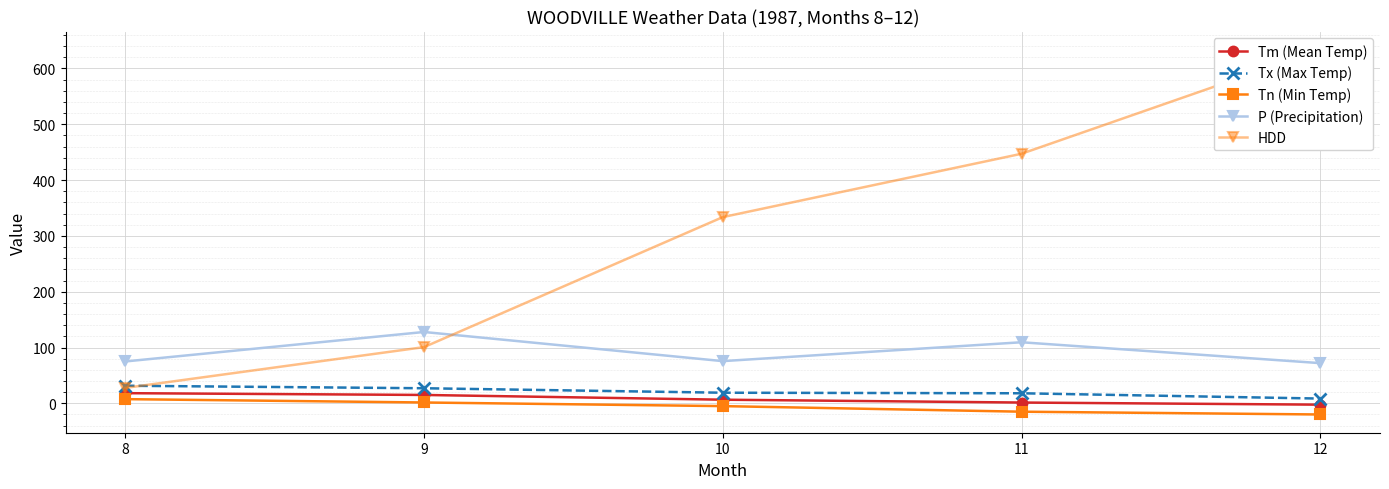

How many lines are shown in the chart?

5